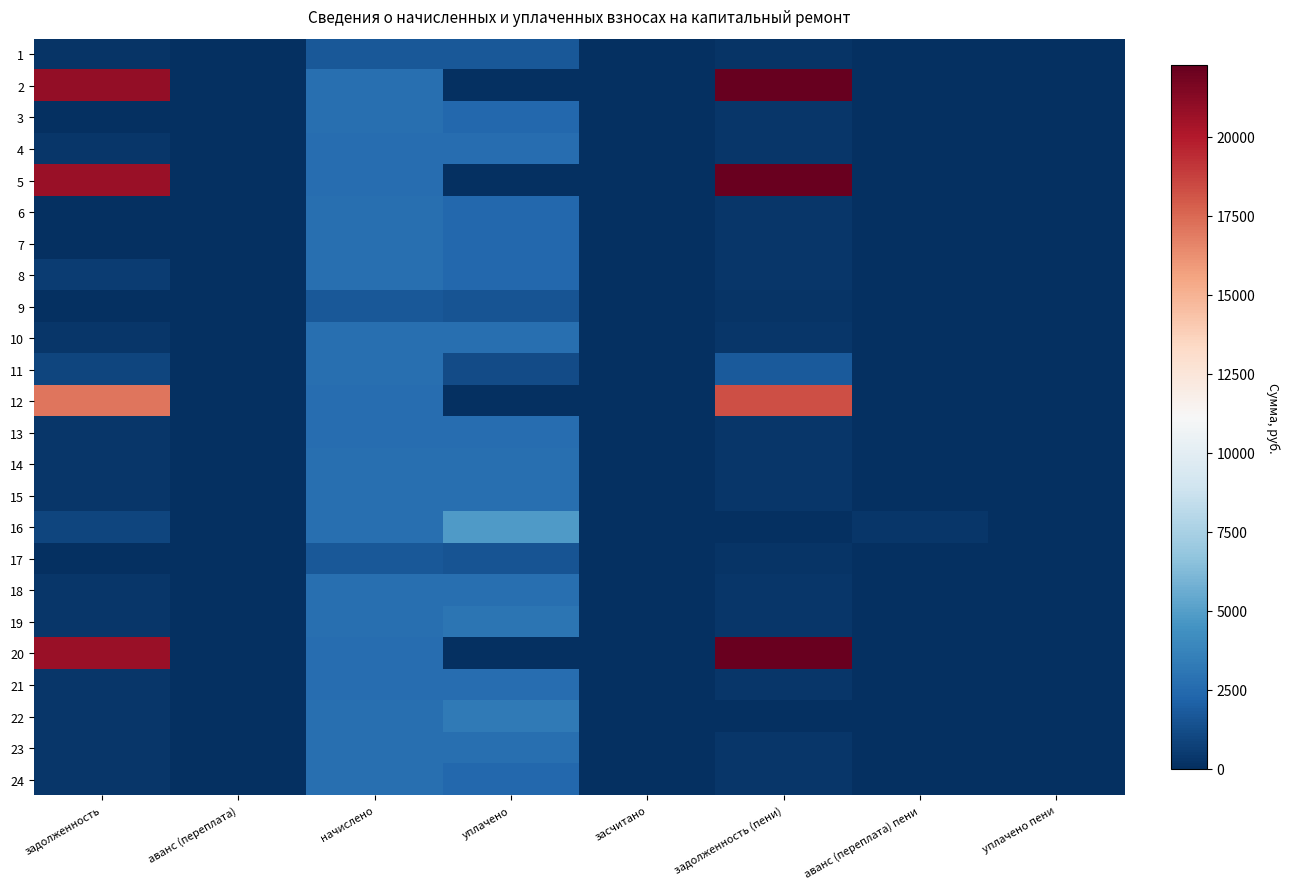

Which category has the highest value across all series?

задолженность (пени)